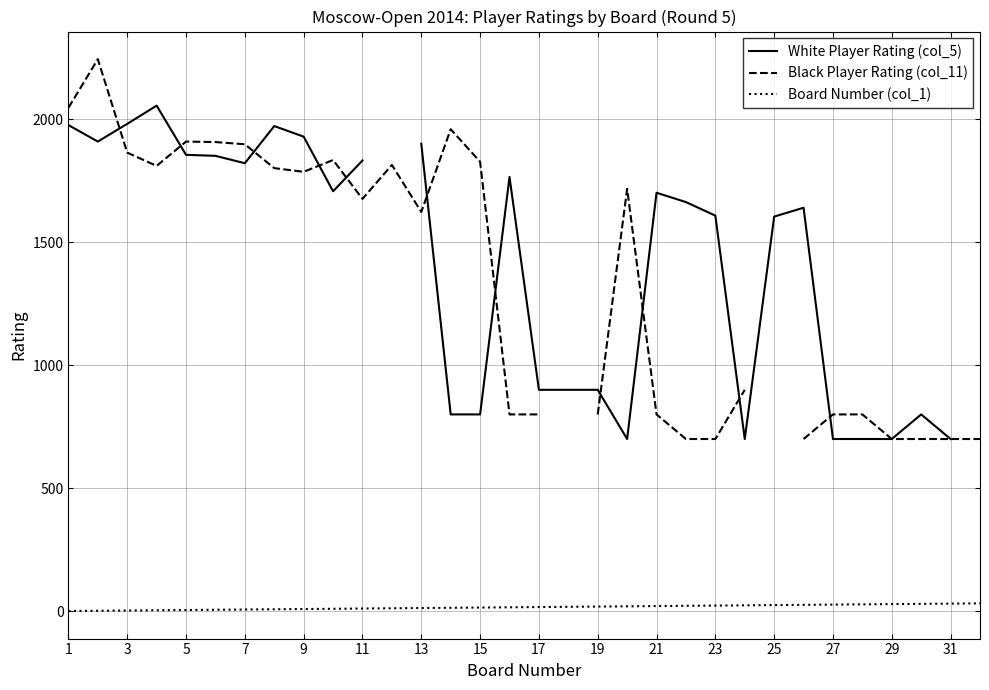

What is the difference between the maximum and minimum values in the Board Number (col_1) series?

31.0